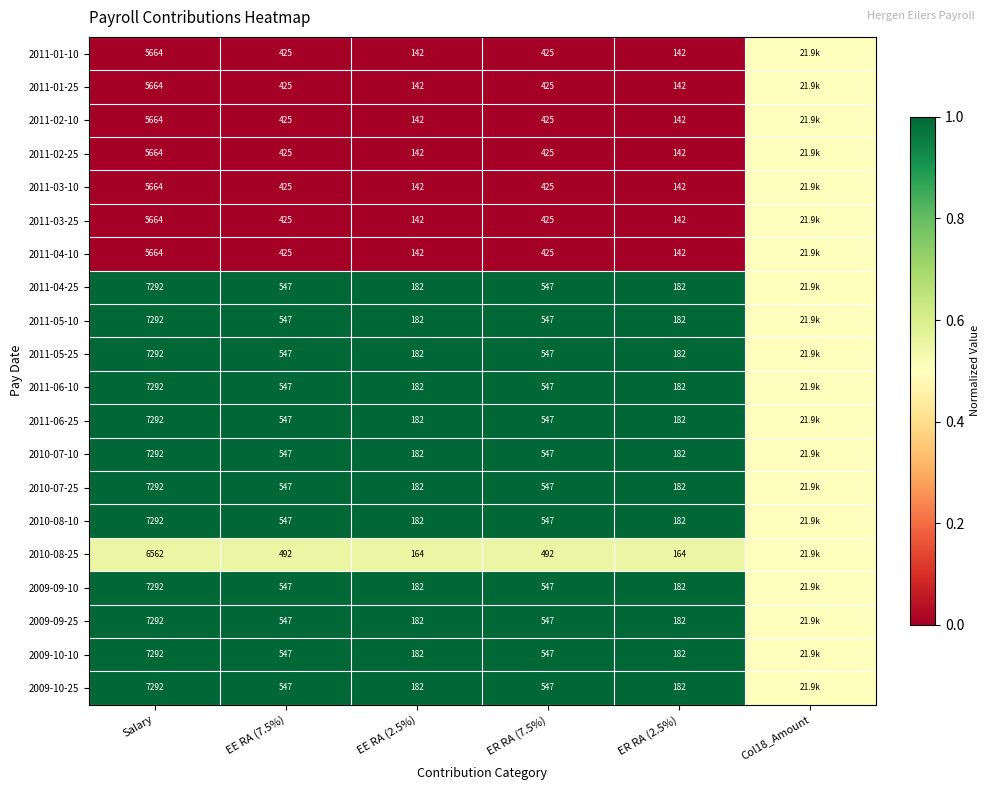

At how many categories does at least one series exceed 0?

6